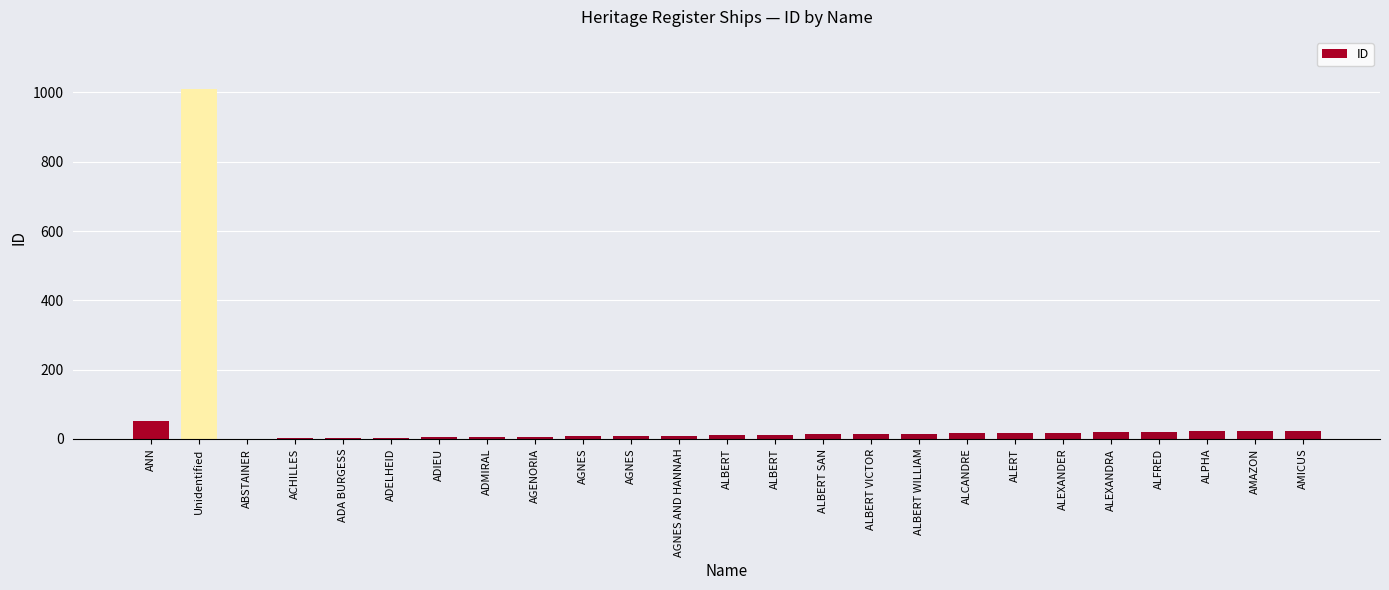

How many series are shown in this chart?

1